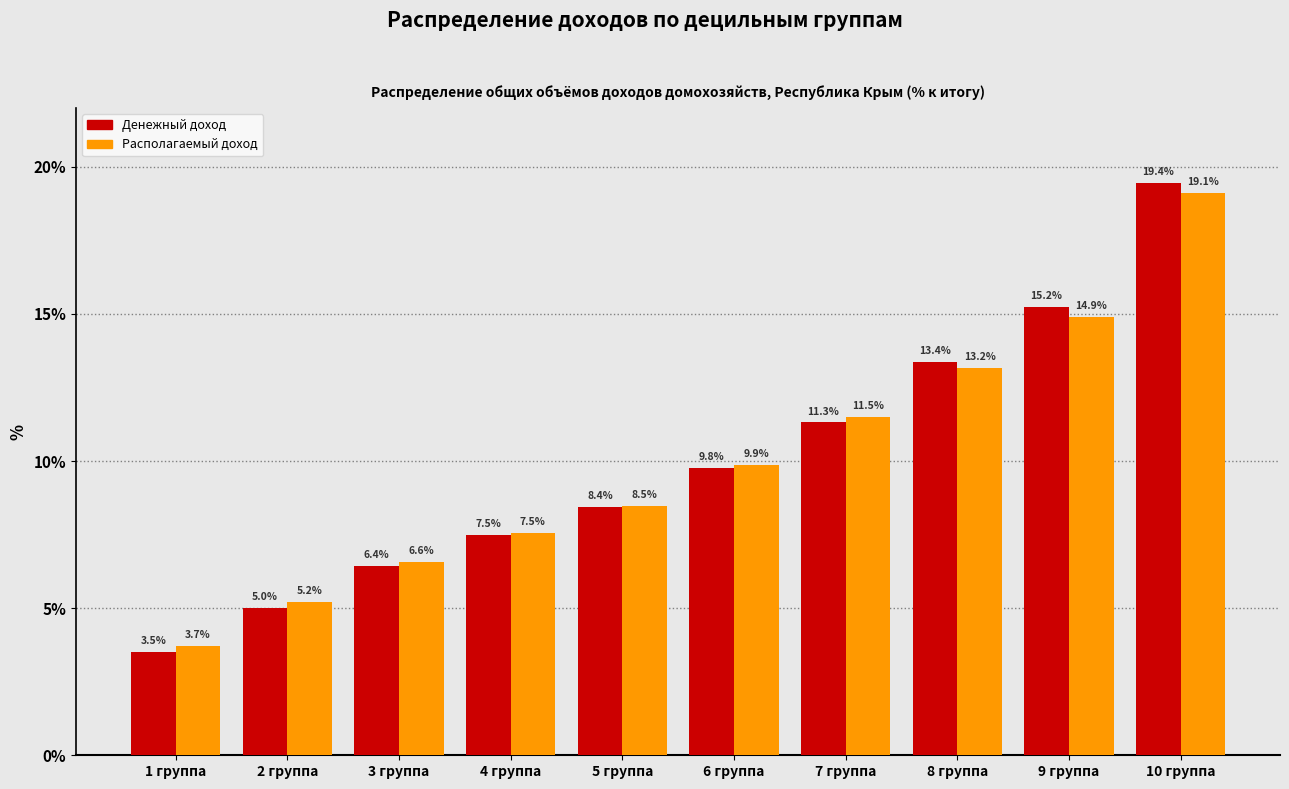

Reading left to right, extract all data points from this chart.

Денежный доход: 1 группа=3.5	2 группа=5.0	3 группа=6.4	4 группа=7.5	5 группа=8.4	6 группа=9.8	7 группа=11.3	8 группа=13.4	9 группа=15.2	10 группа=19.4
Располагаемый доход: 1 группа=3.7	2 группа=5.2	3 группа=6.6	4 группа=7.5	5 группа=8.5	6 группа=9.9	7 группа=11.5	8 группа=13.2	9 группа=14.9	10 группа=19.1